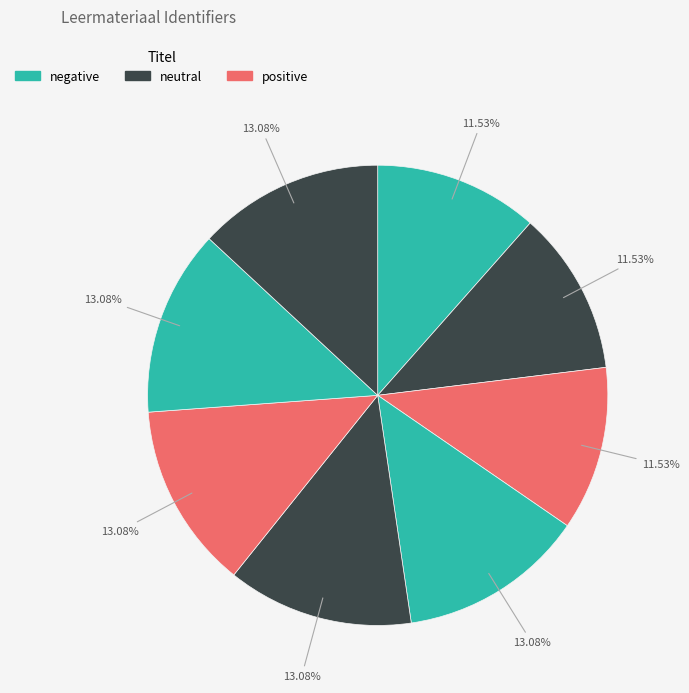

How many segments does this pie chart have?

8